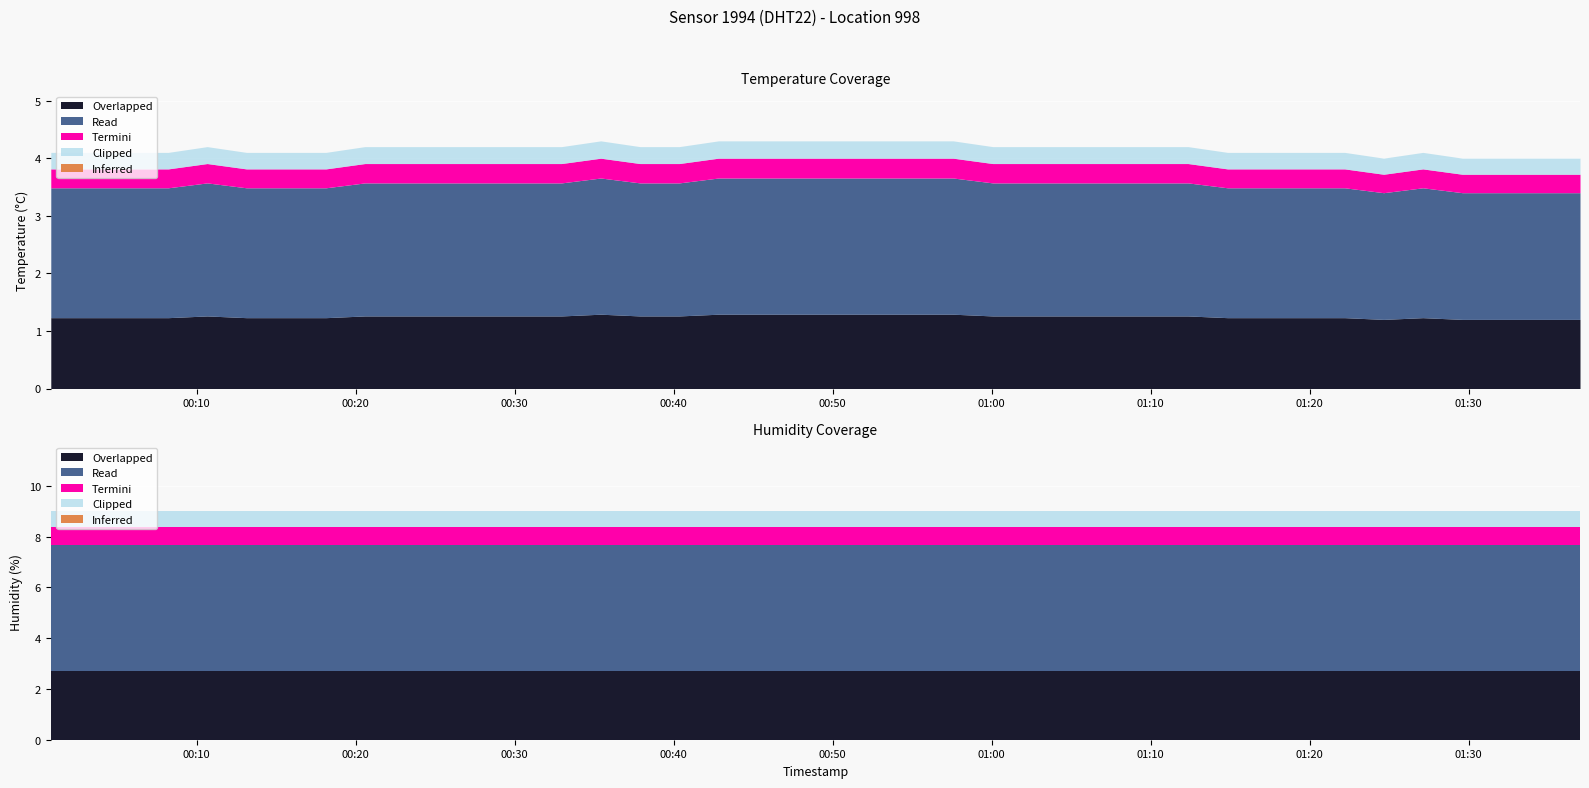

List the series in order of their peak value, highest first.

humidity, temperature